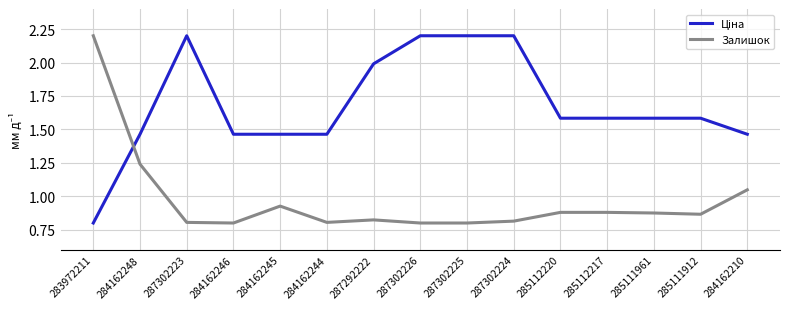

What is the sum of the Залишок values at 287302225 and 284162210?

1.8